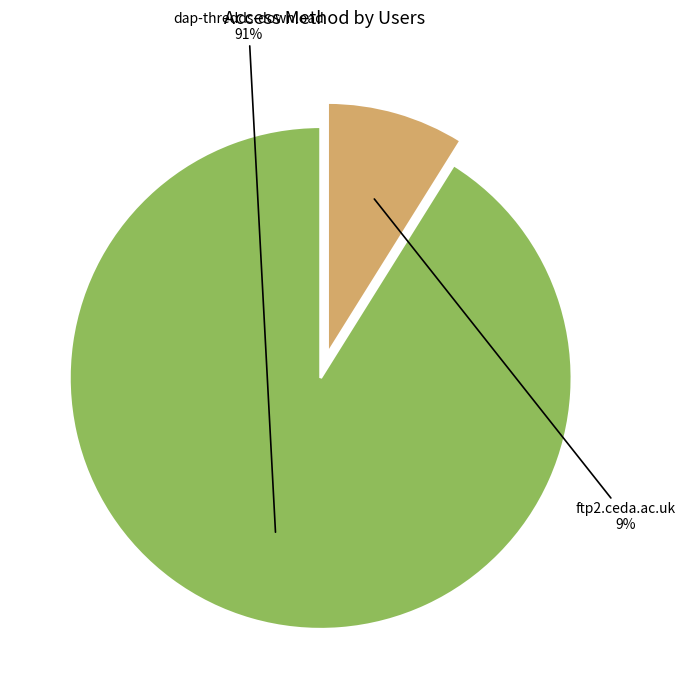

The ftp2.ceda.ac.uk slice represents 9% of the pie. True or false?

True